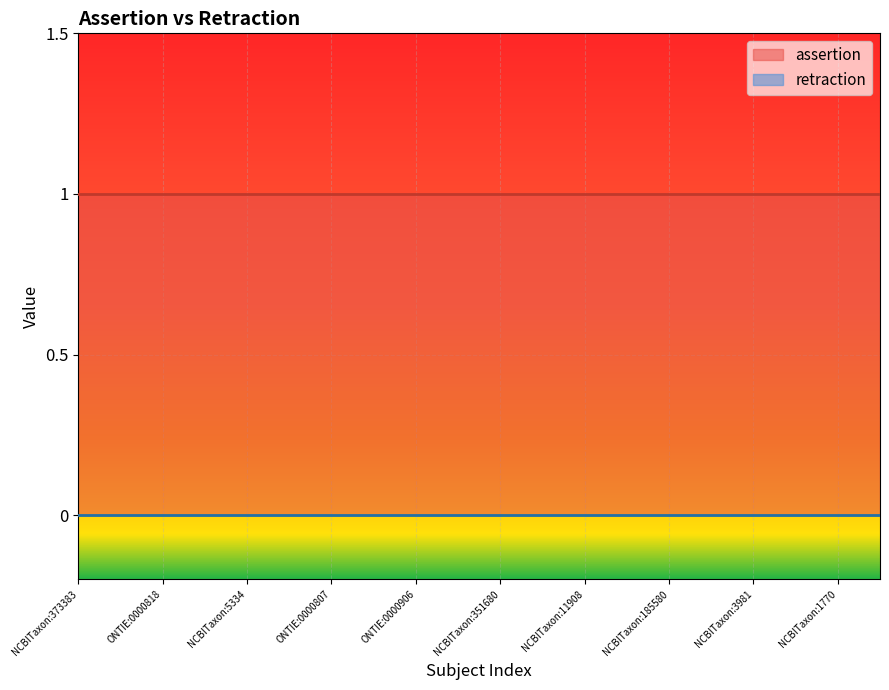

What is the sum of all assertion values?

20